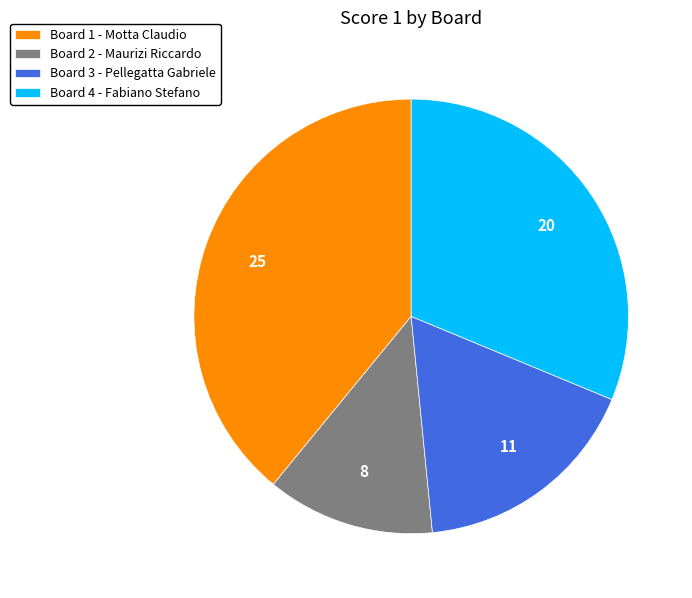

Which slice is the largest?

Board 1 - Motta Claudio